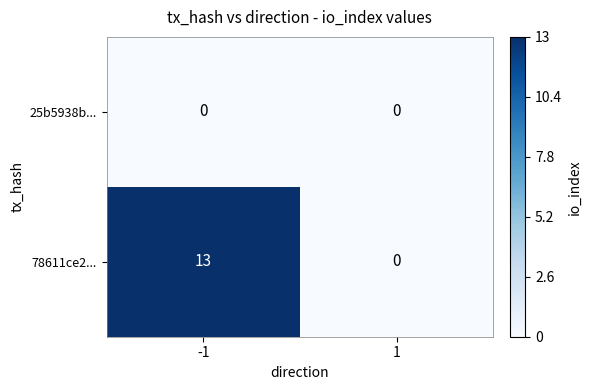

How many series are shown in this chart?

2